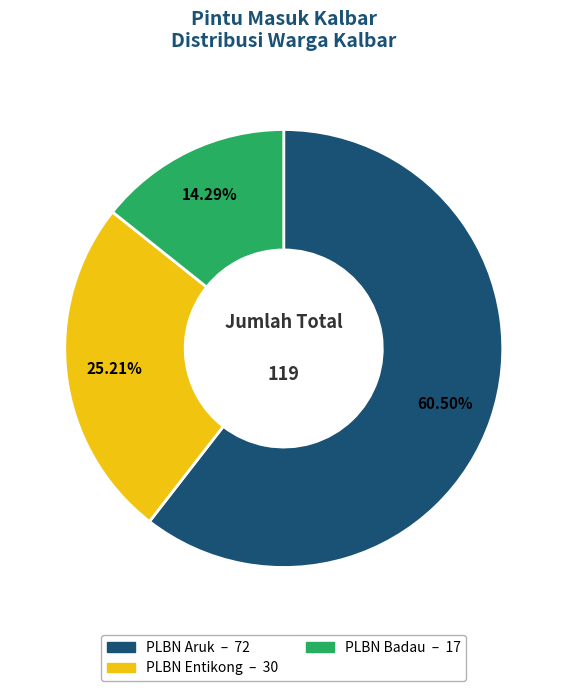

What portion of the pie excludes PLBN Entikong?

74.8%